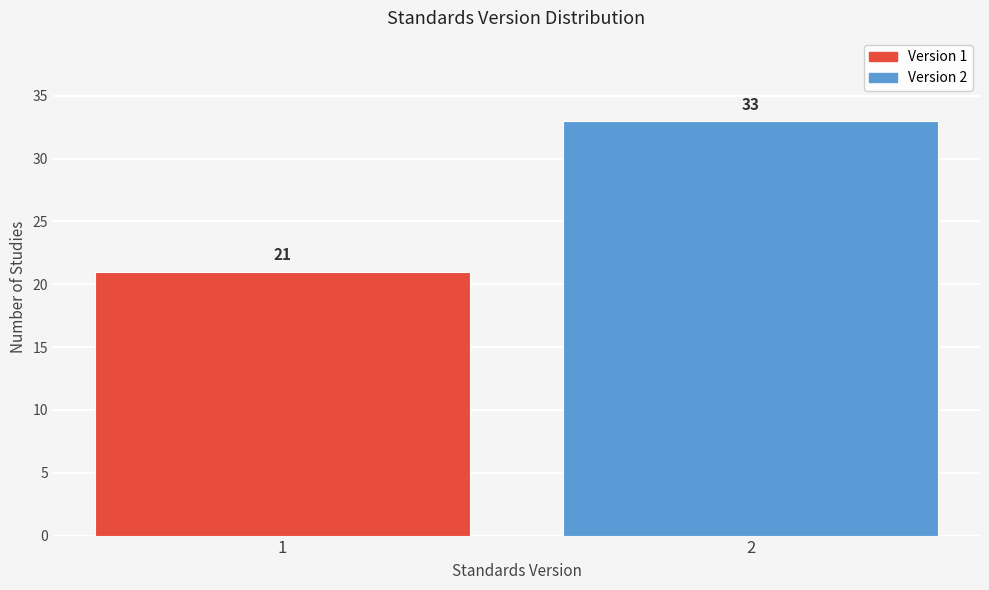

Reading left to right, transcribe all the data shown in this chart.

21	33